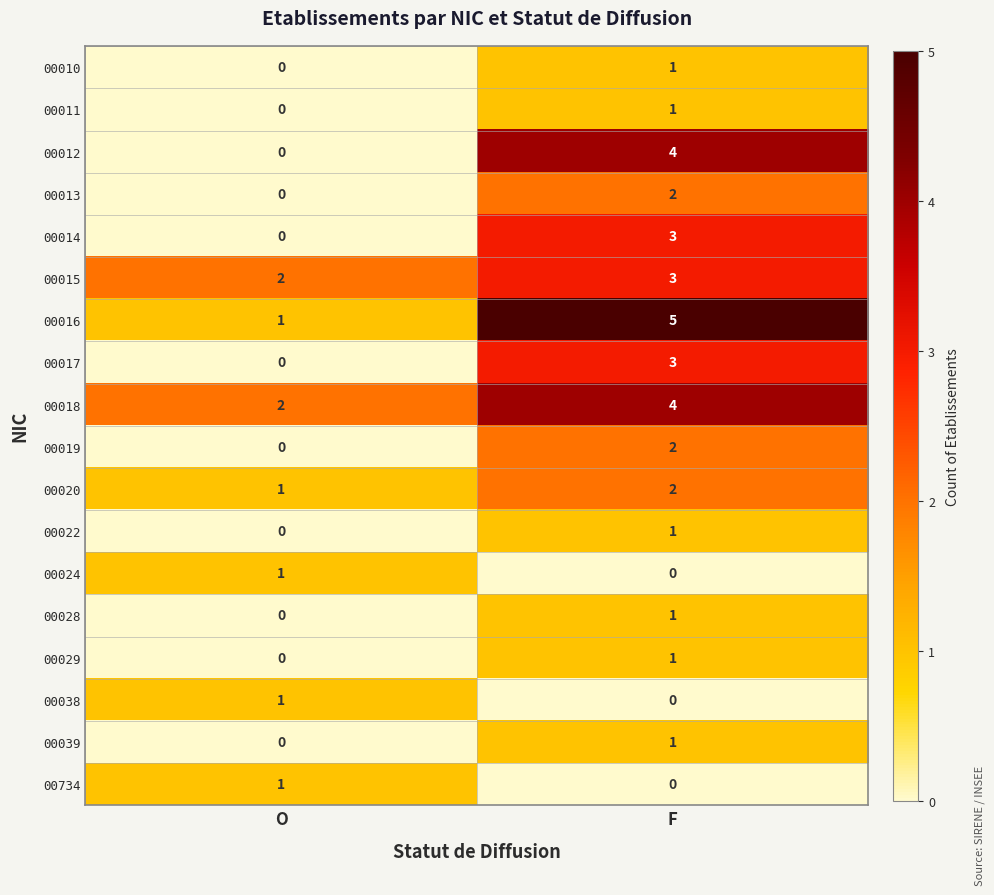

What is the sum of all 00012 values?

4